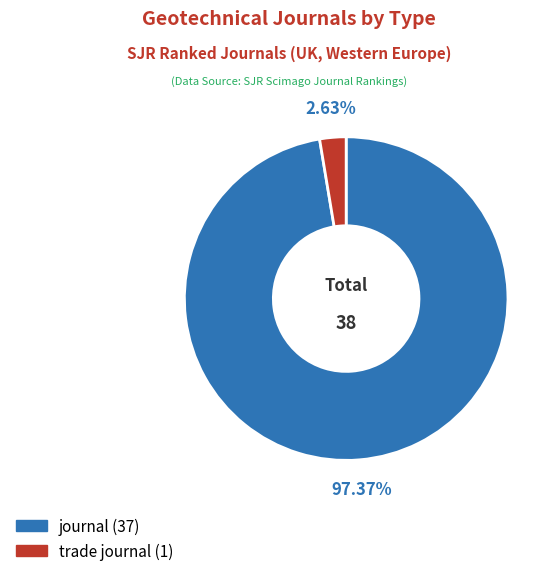

Combined, what portion of the pie is trade journal and journal?

100.0%